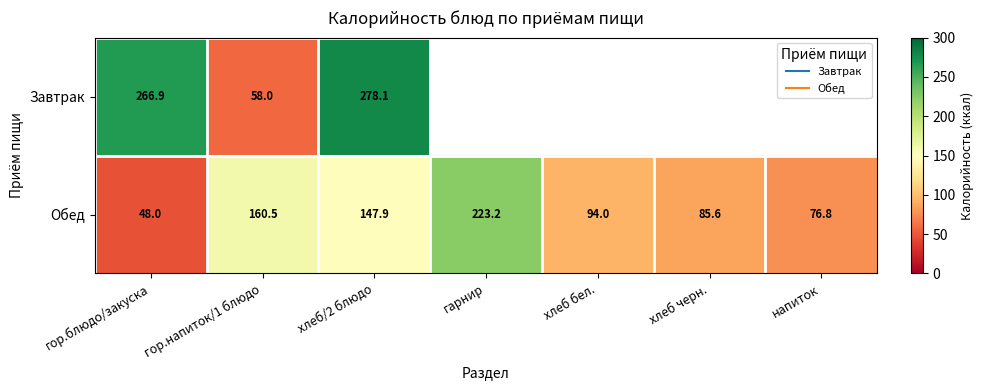

Count the number of data series in this chart.

2